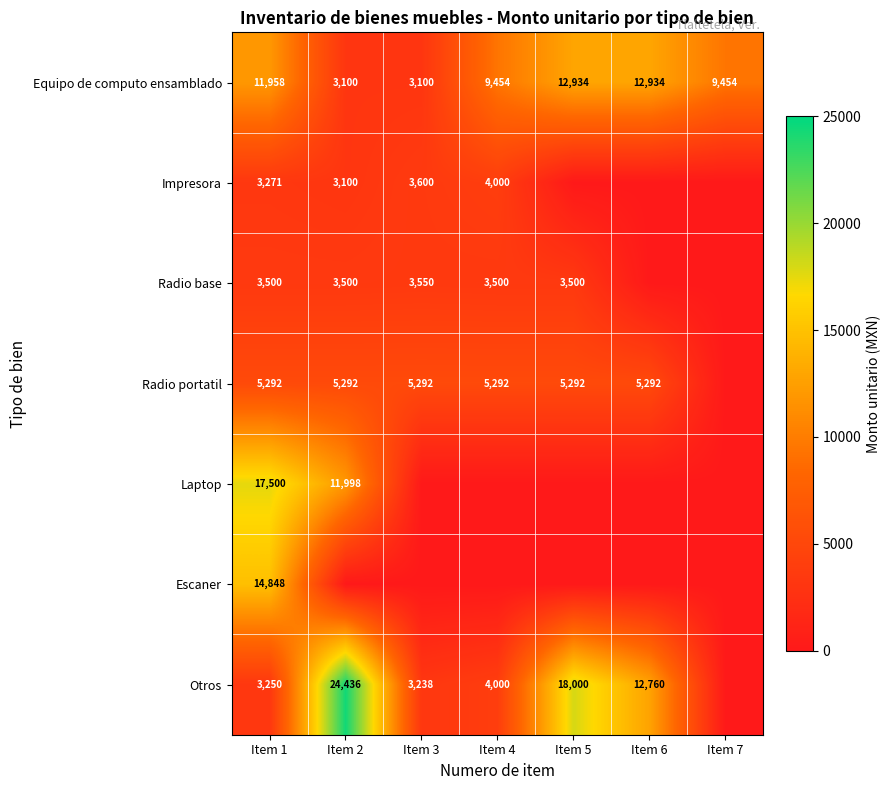

What is the sum of the Radio base values at Item 1 and Item 3?

7050